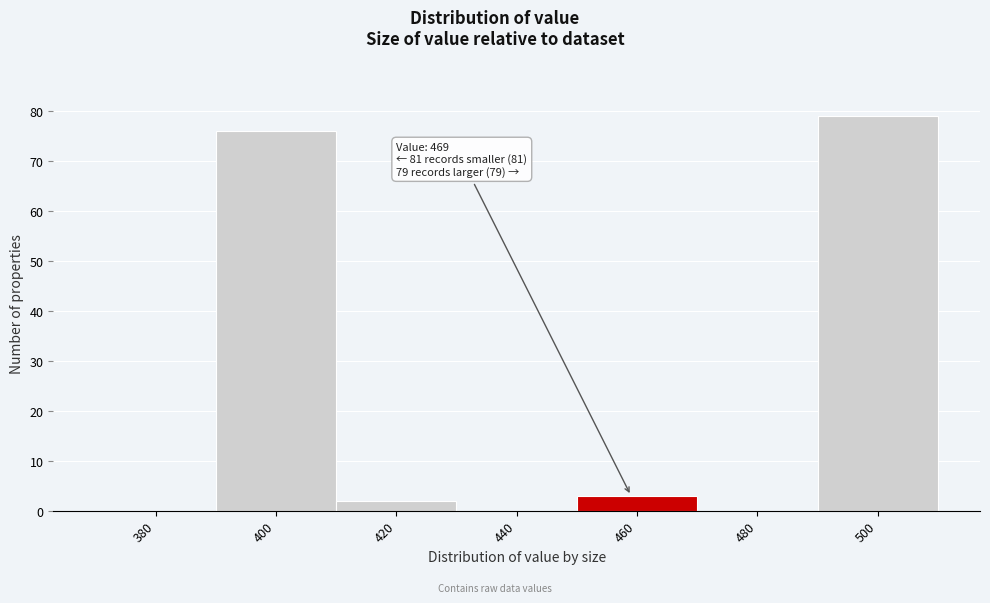

Reading right to left, what are all the values shown in this chart?

500=79	480=0	460=3	440=0	420=2	400=76	380=0